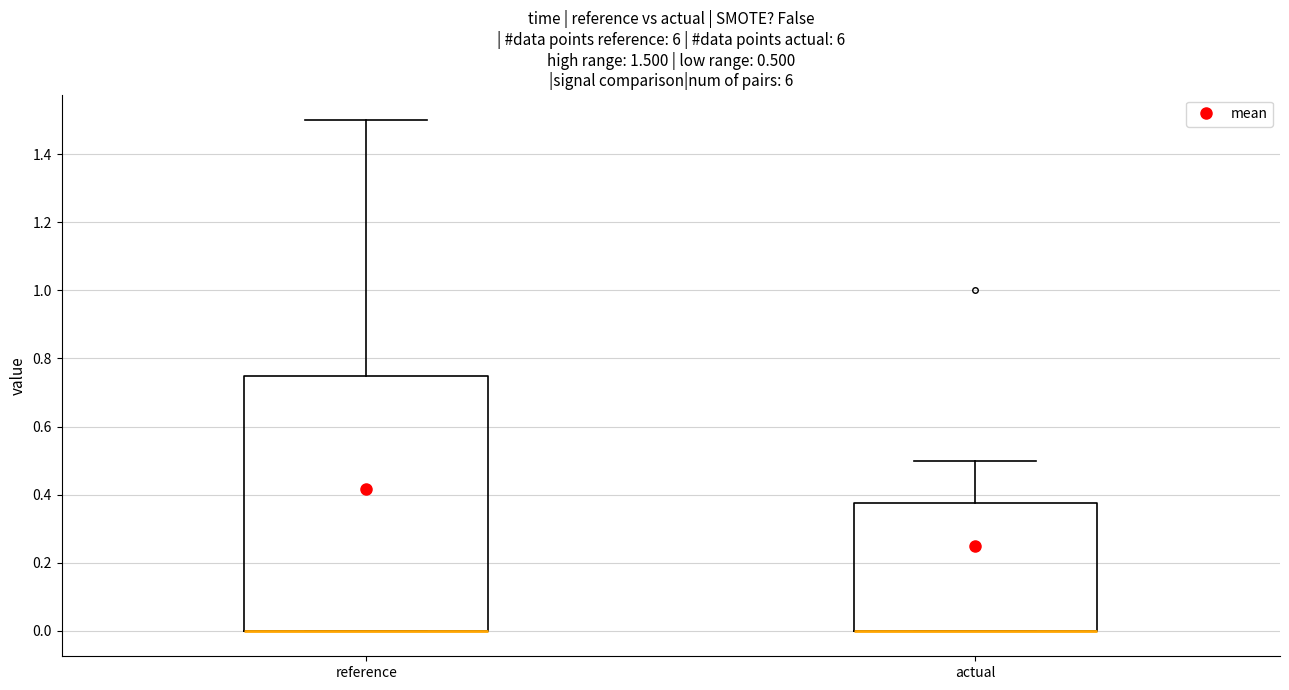

Which box is the tallest, from its lower edge to its upper edge?

reference